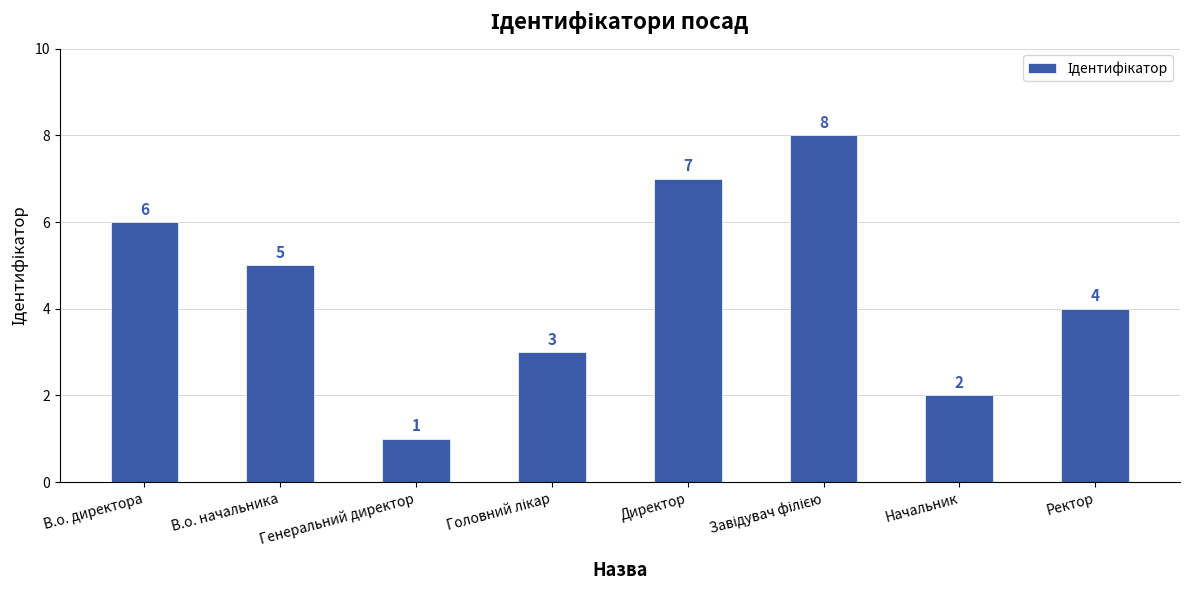

Does the chart contain stacked bars?

No